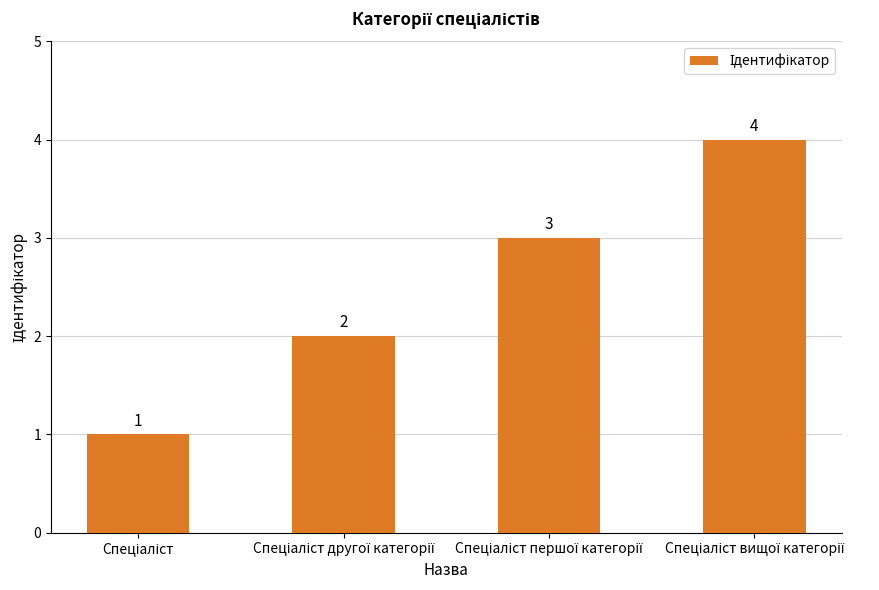

What is the greatest value displayed?

4